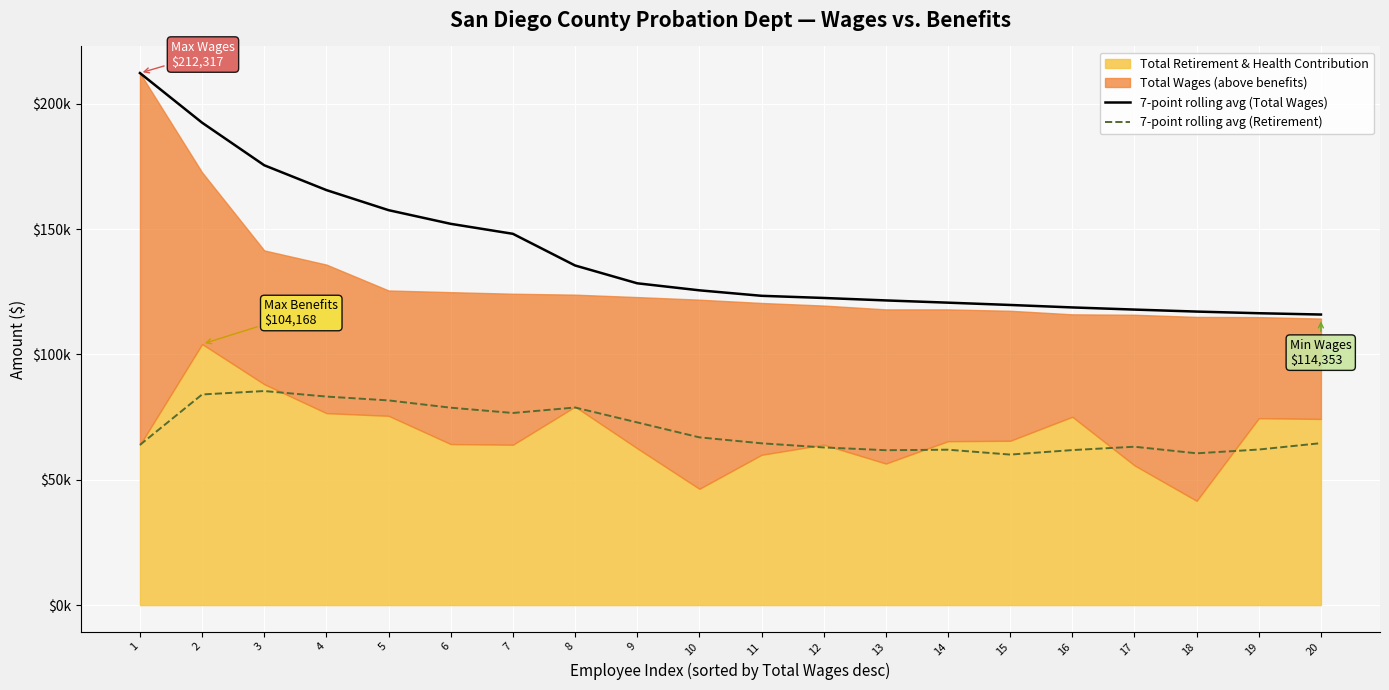

How many data points in 7-point rolling avg (Retirement) are less than 64617?

10